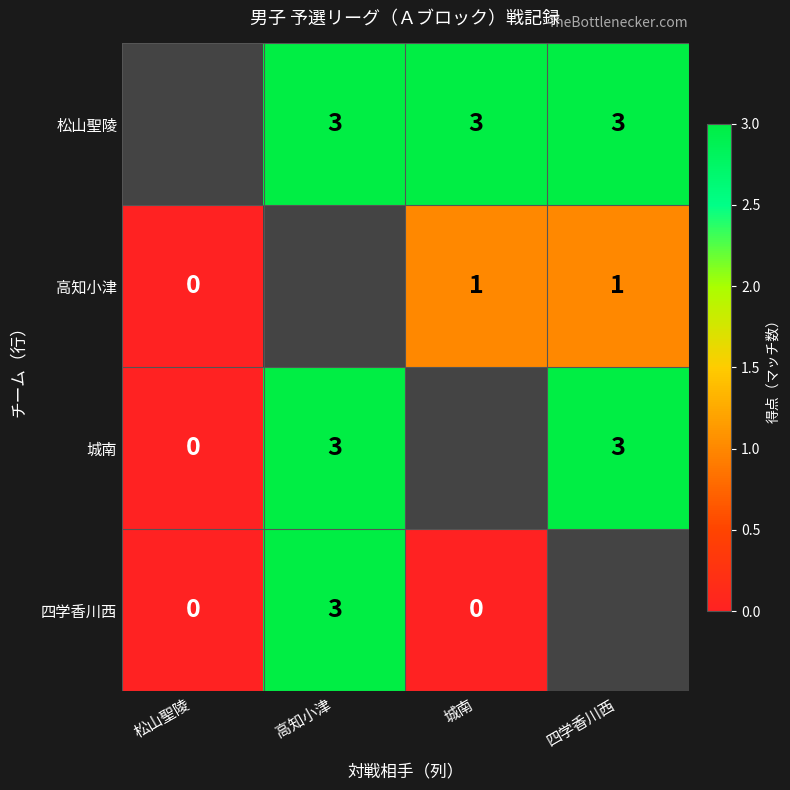

The value of 城南 at 四学香川西 is 3. True or false?

True